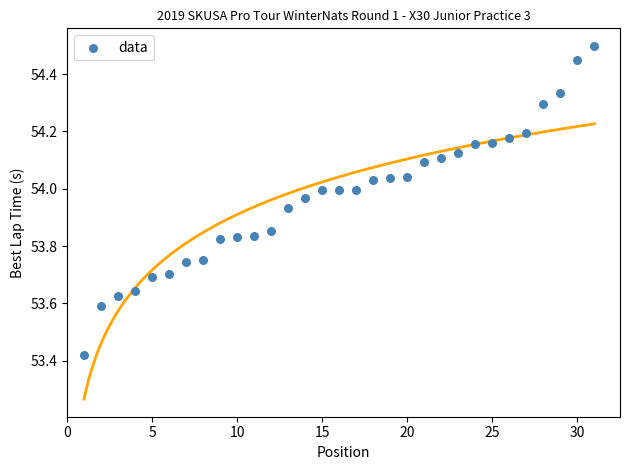

What is the range of X values (max minus min)?

30.0